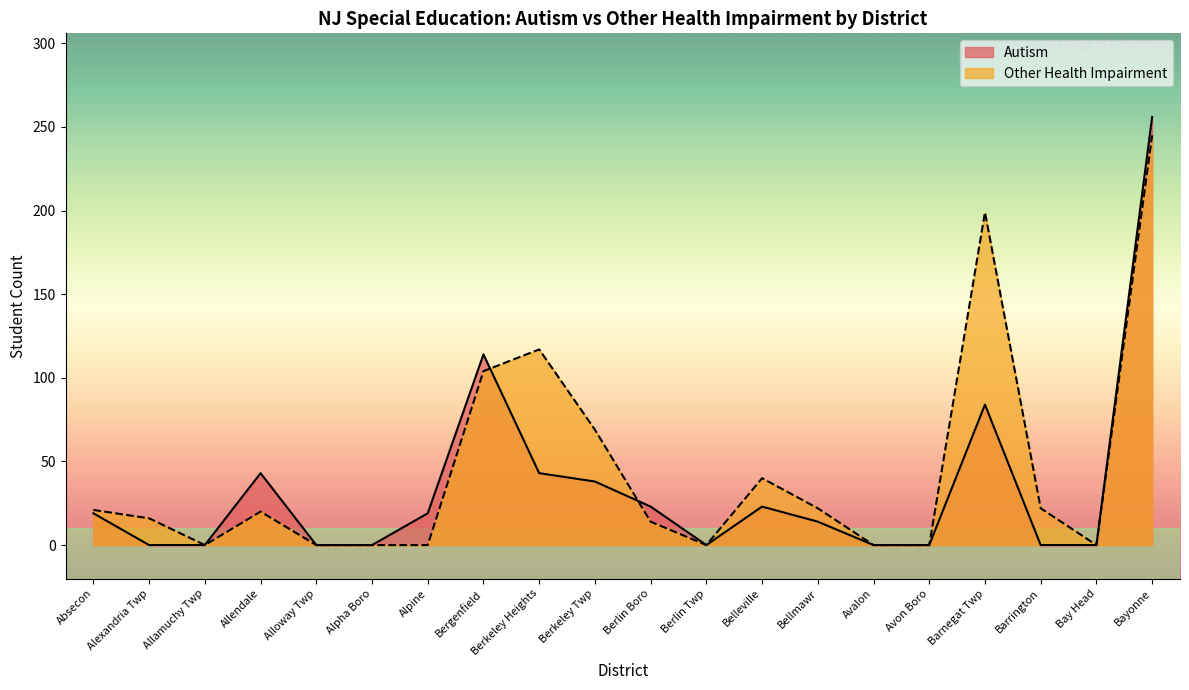

What is the value of the Other Health Impairment point at the 10th from the left?

69